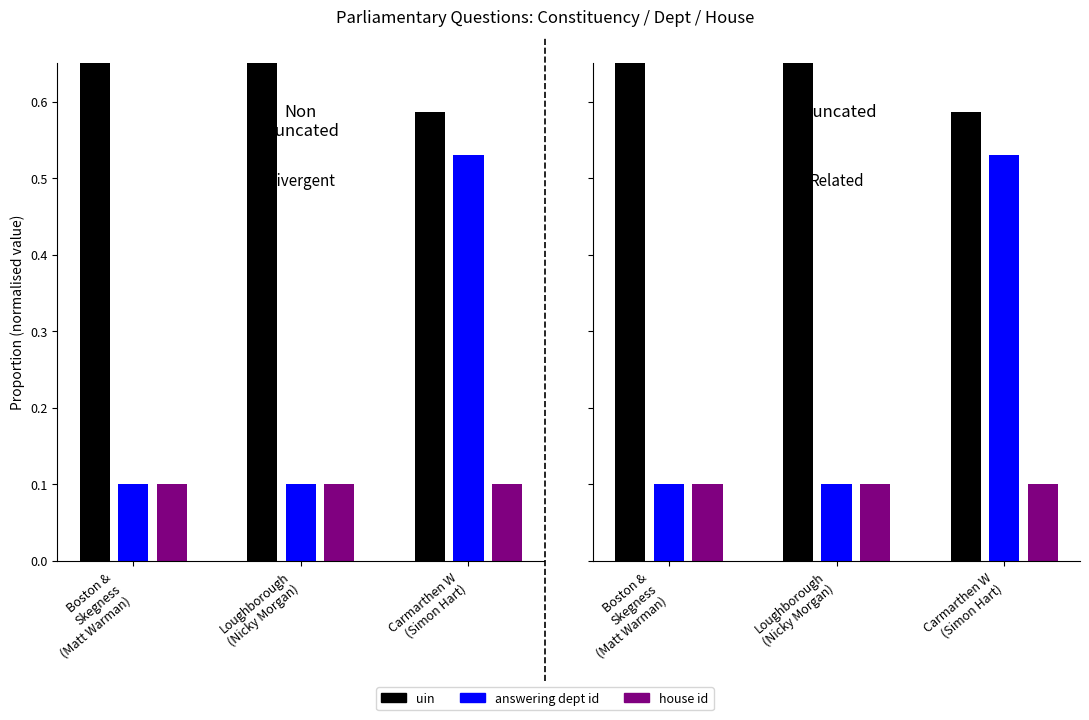

At Boston &
Skegness
(Matt Warman), list the series in order from largest to smallest.

uin, answering dept id, house id